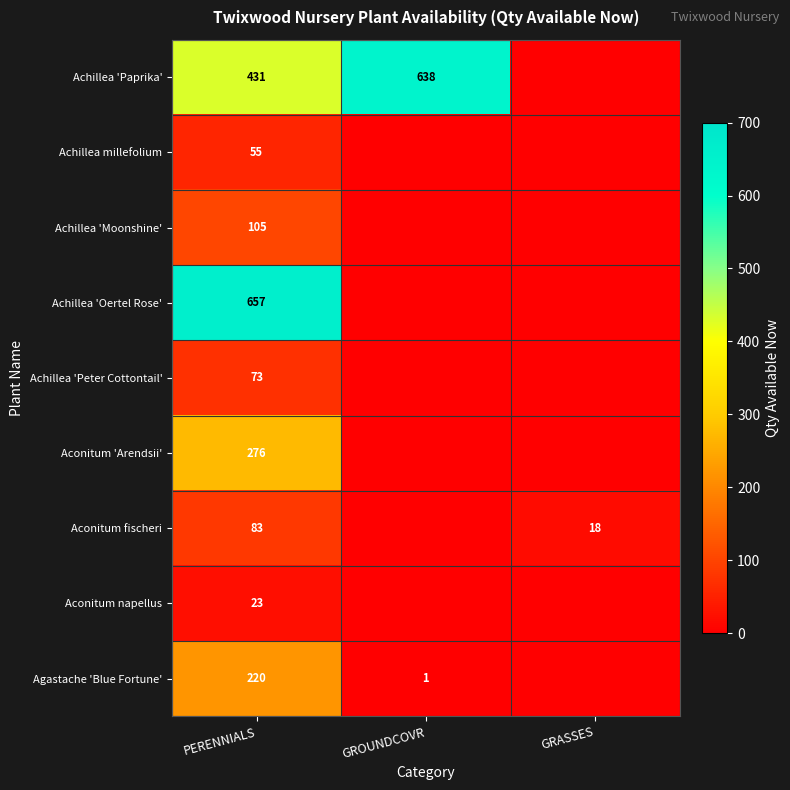

What is the spread (max minus min) of values at PERENNIALS?

634